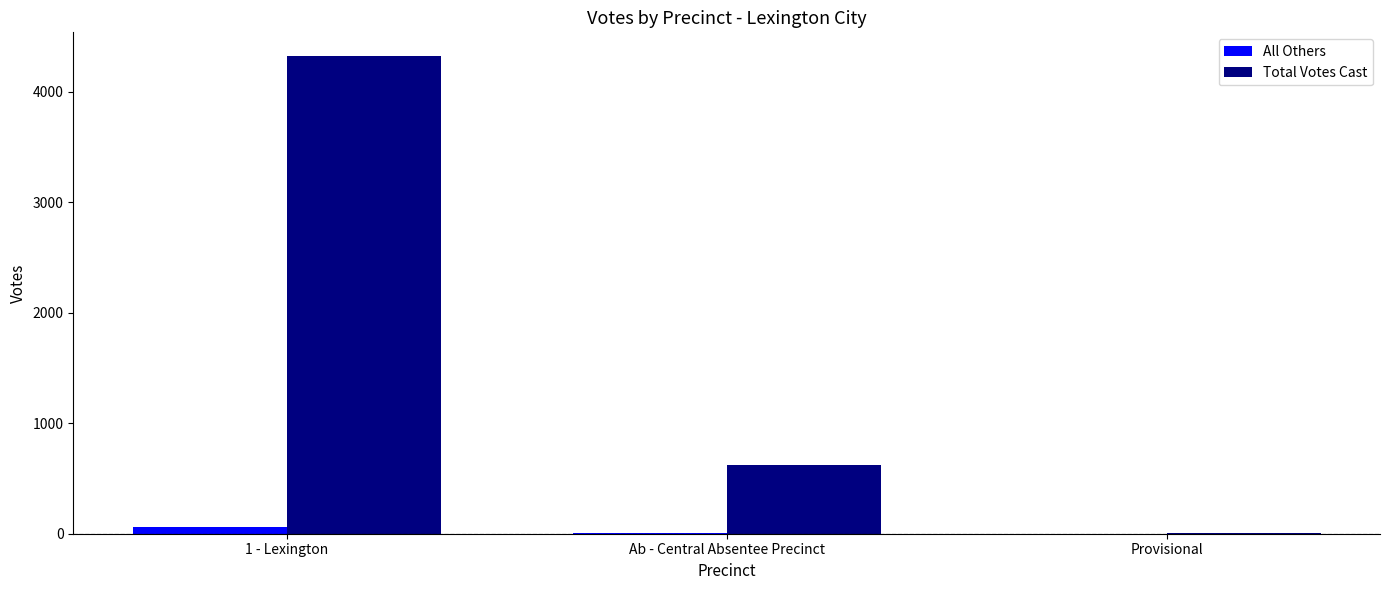

Which series has the largest total across all categories?

Total Votes Cast